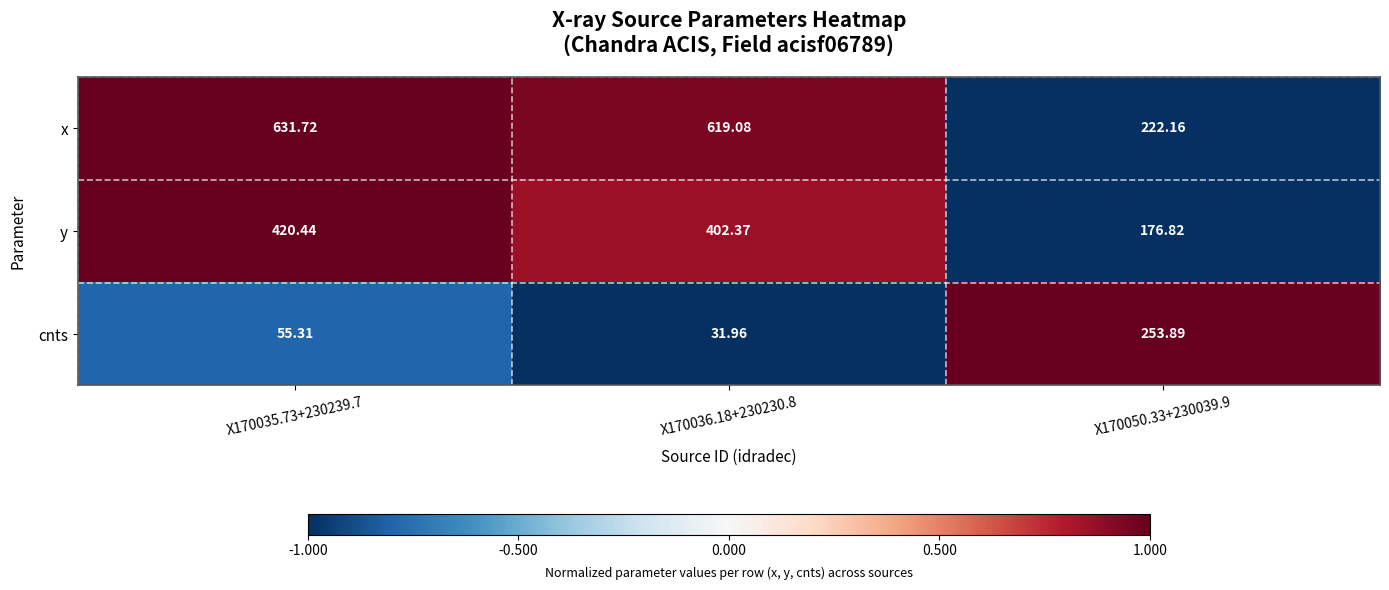

How many data points in x are above 619?

2